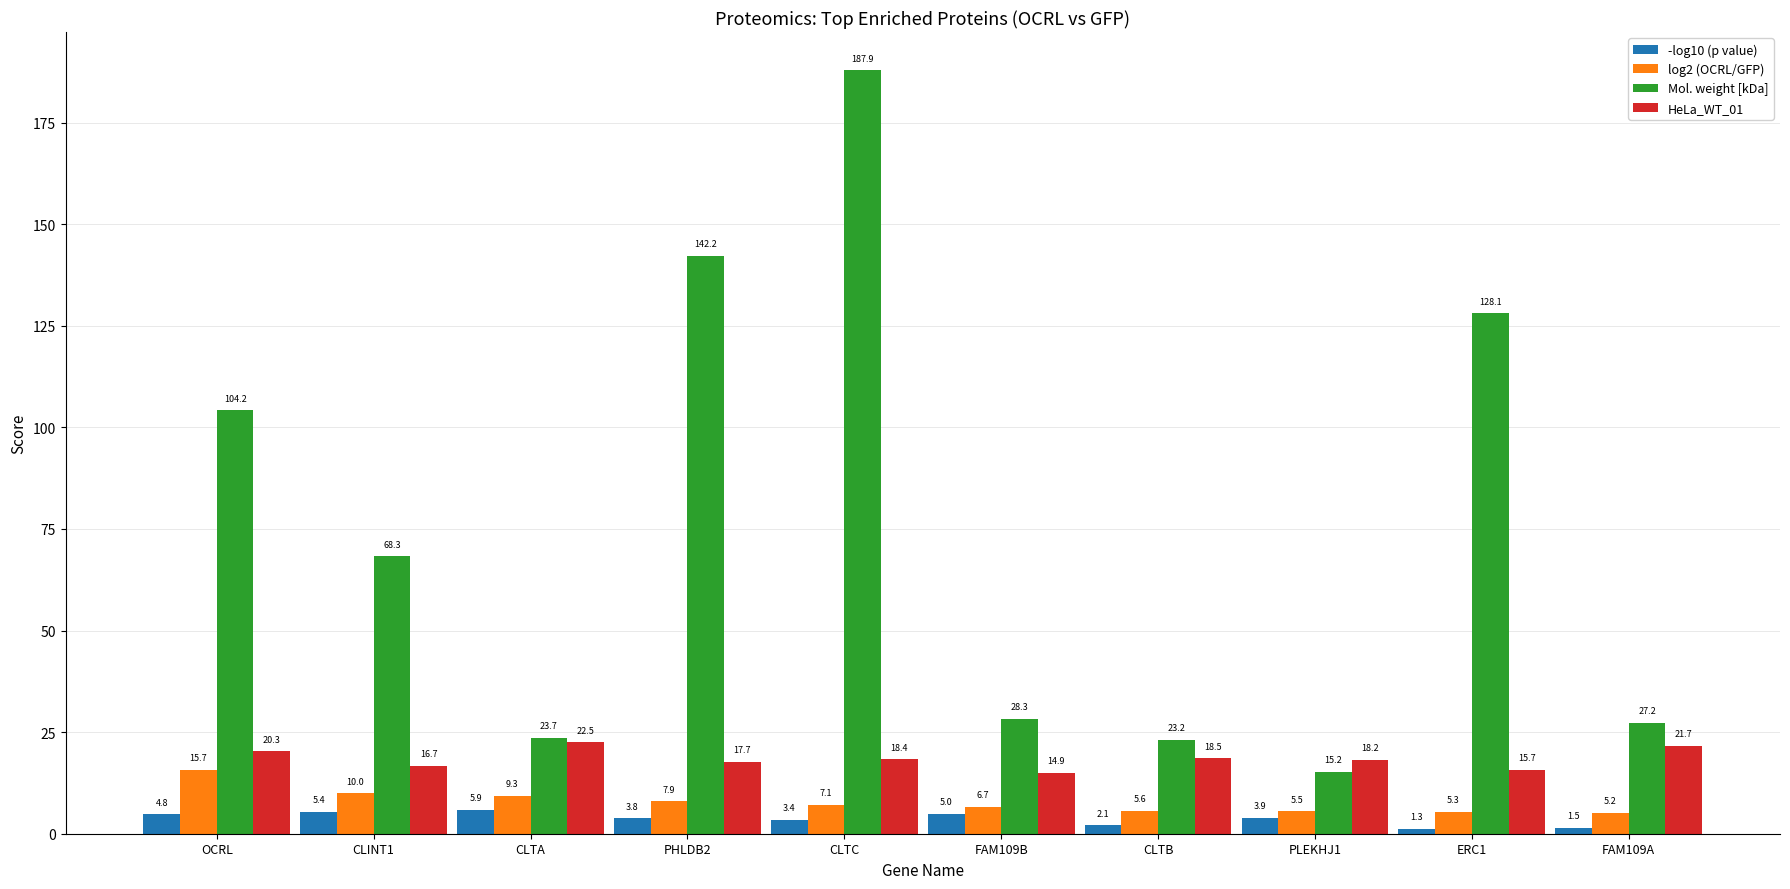

The log2 (OCRL/GFP) series shows 2.0 at CLTA. True or false?

False